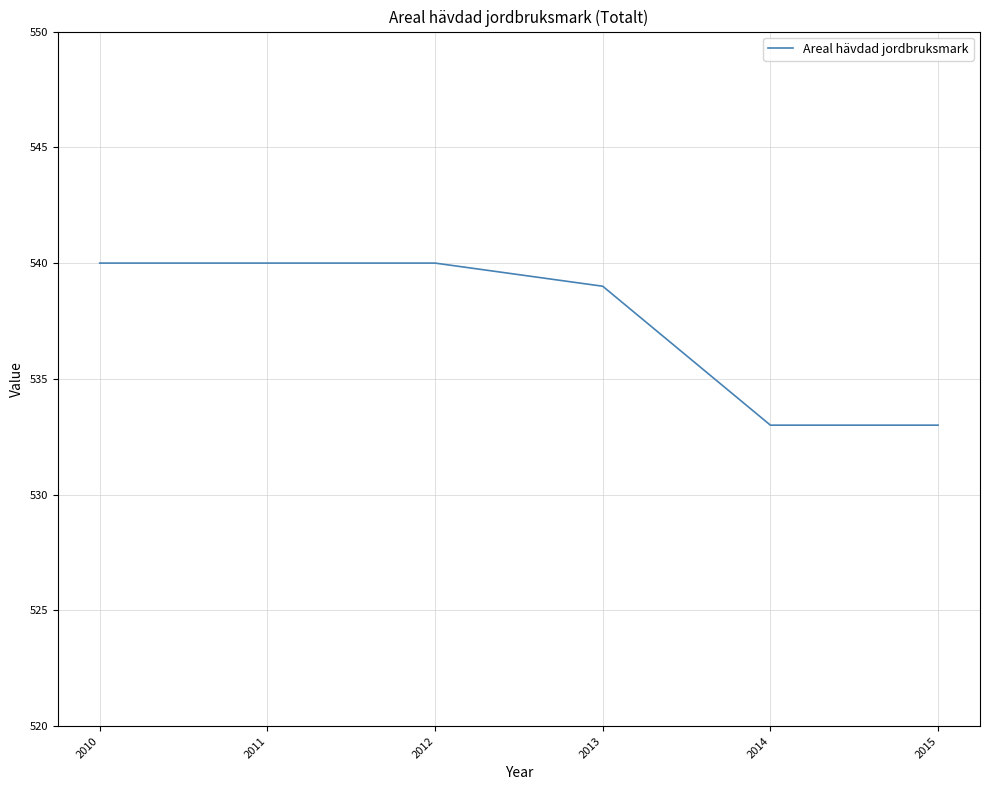

What is the change in value from 2013 to 2015?

-6